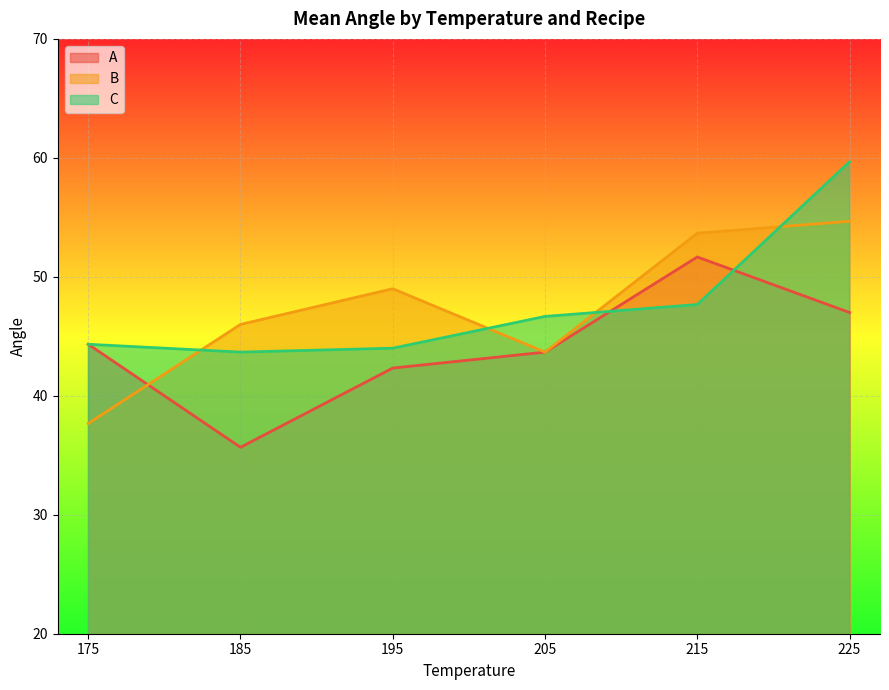

How many values in the C series exceed 46?

3